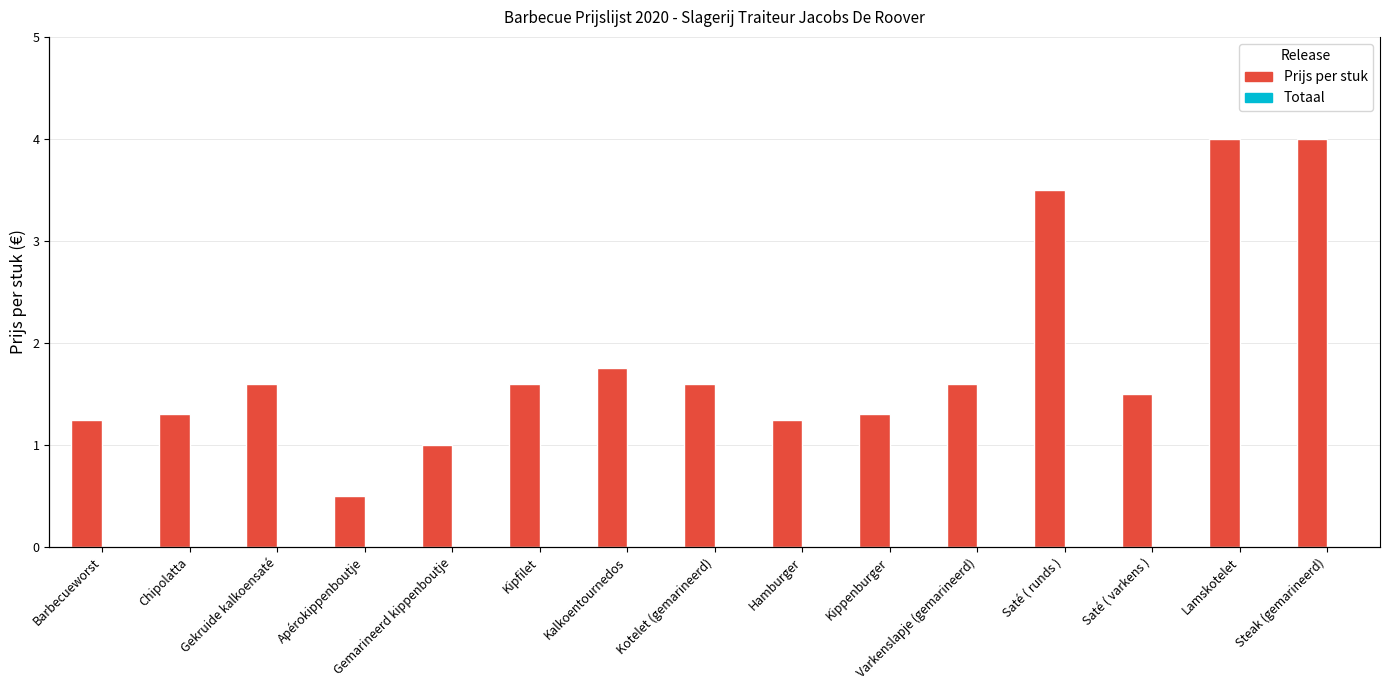

How many series are shown in this chart?

2